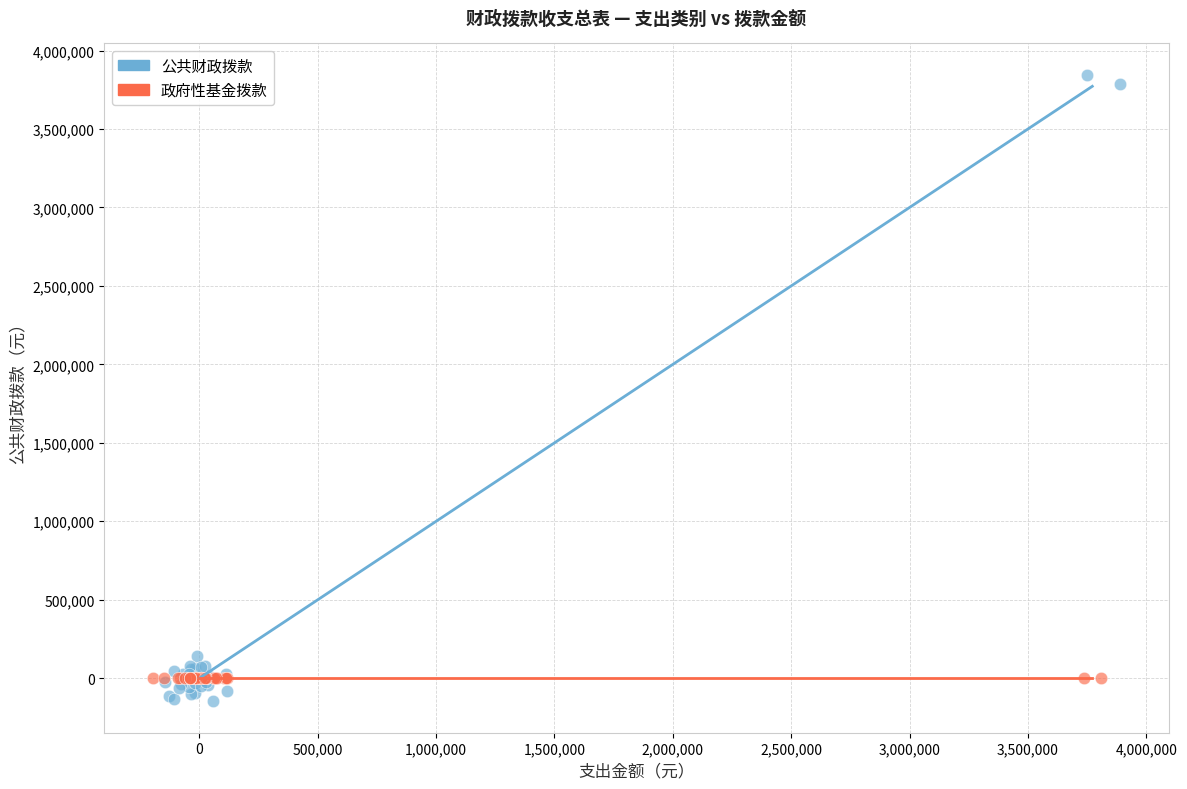

Which series has the widest spread of Y values?

公共财政拨款